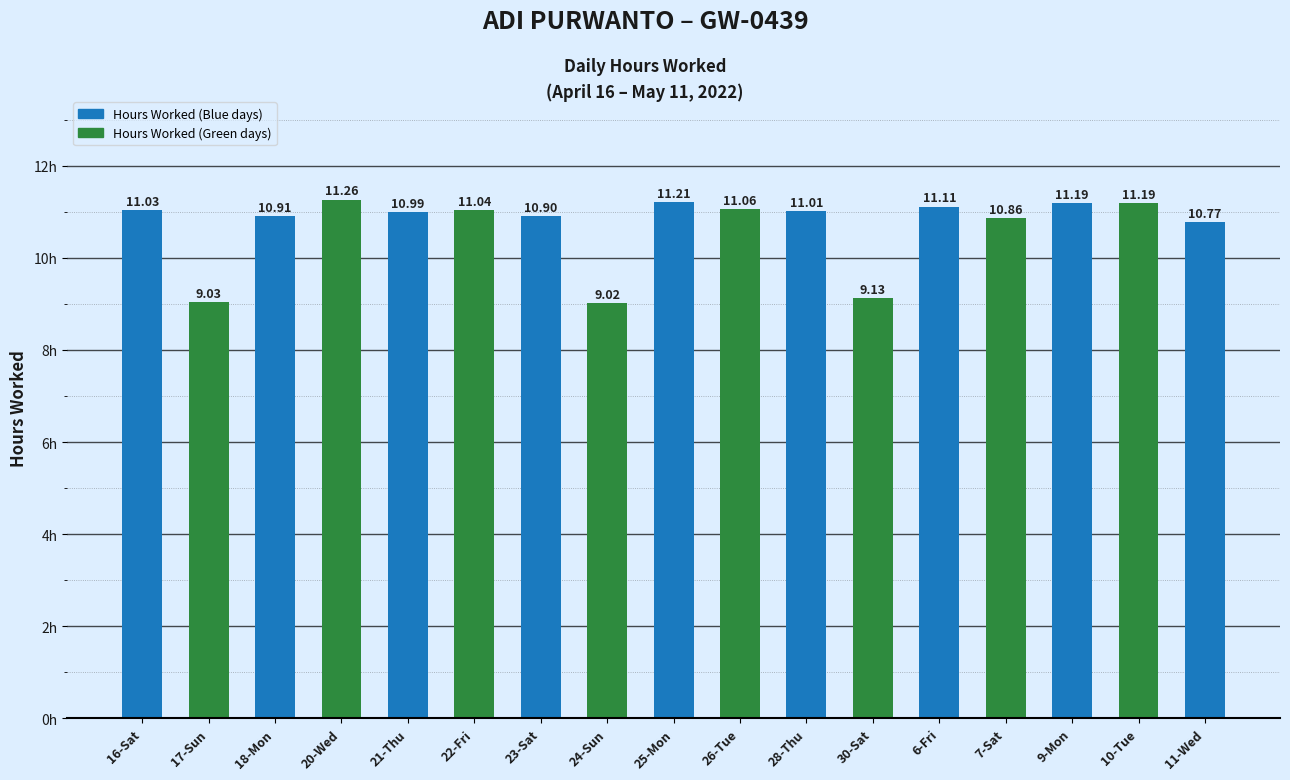

Which category has the lowest value across all series?

24-Sun